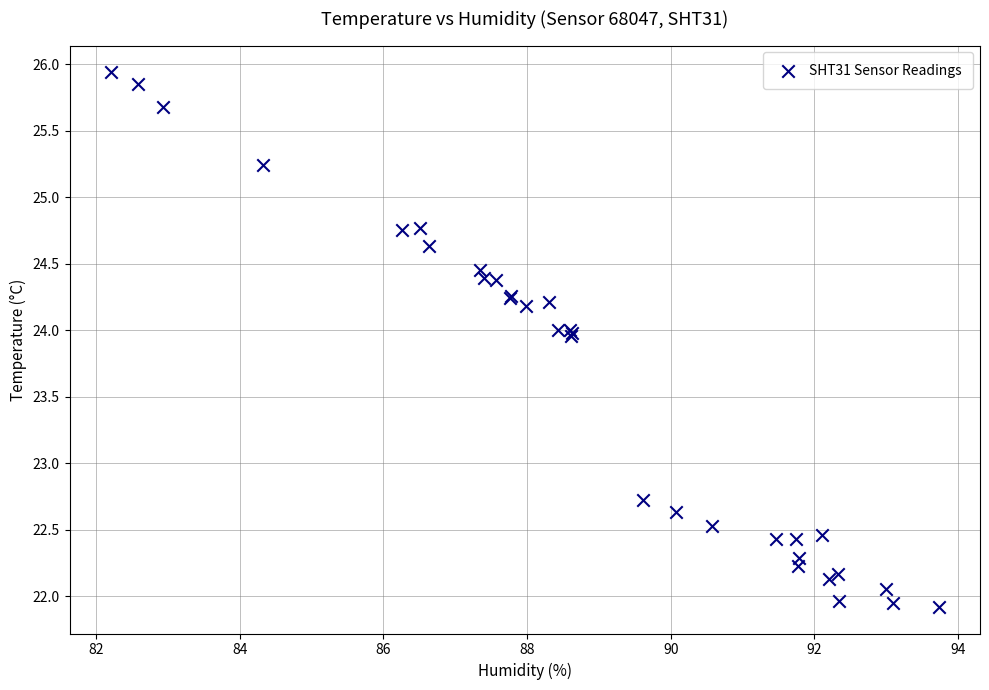

What Y value in the scatter plot is closest to 23?

22.7